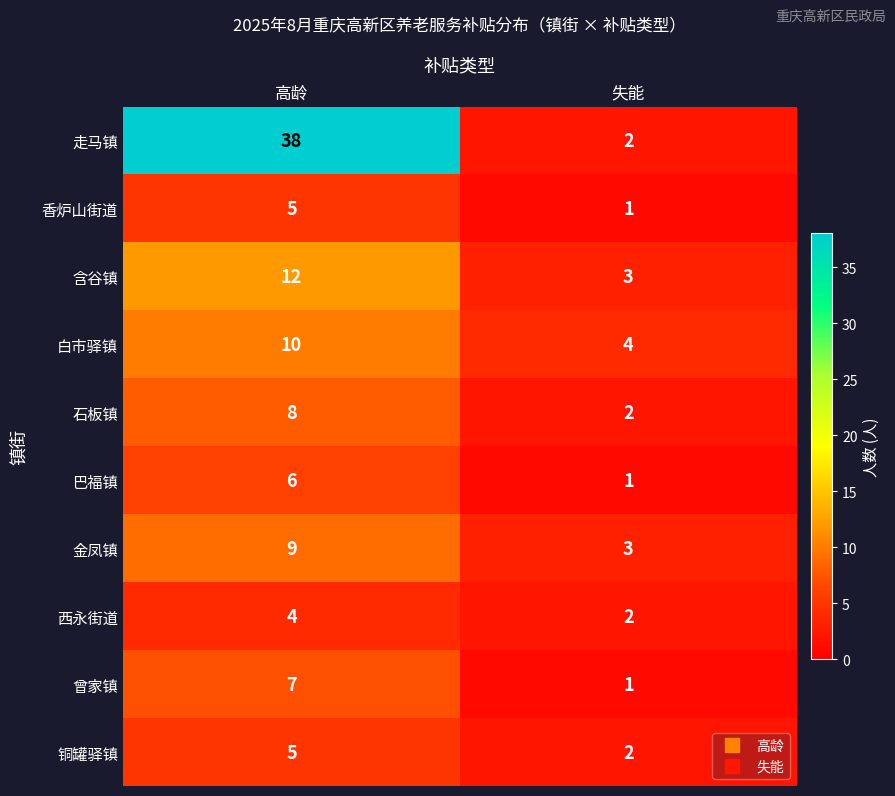

Reading left to right, transcribe all the data shown in this chart.

走马镇: 38	2
香炉山街道: 5	1
含谷镇: 12	3
白市驿镇: 10	4
石板镇: 8	2
巴福镇: 6	1
金凤镇: 9	3
西永街道: 4	2
曾家镇: 7	1
铜罐驿镇: 5	2